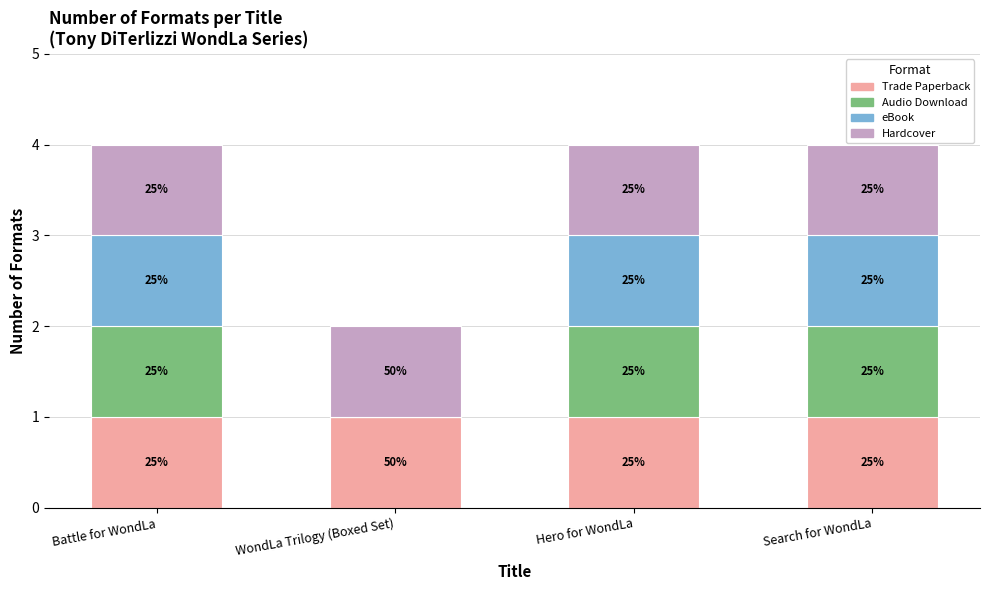

Rank the series by their maximum value, from highest to lowest.

Trade Paperback, Audio Download, eBook, Hardcover